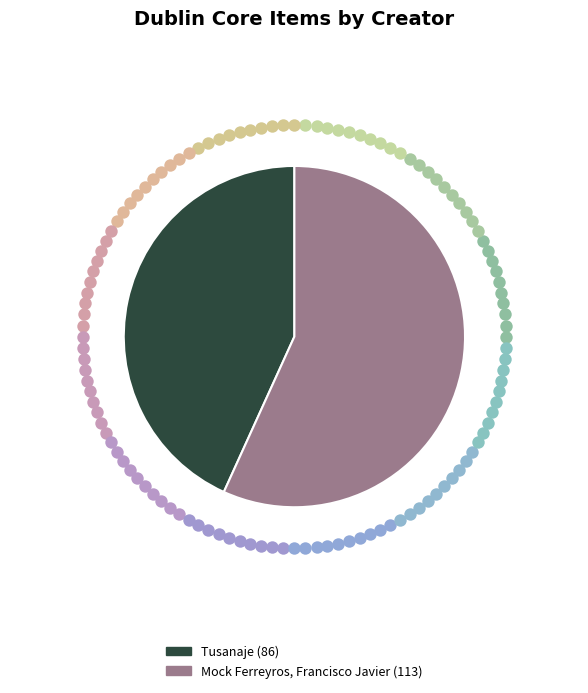

Which category has the smallest portion of the pie?

Tusanaje